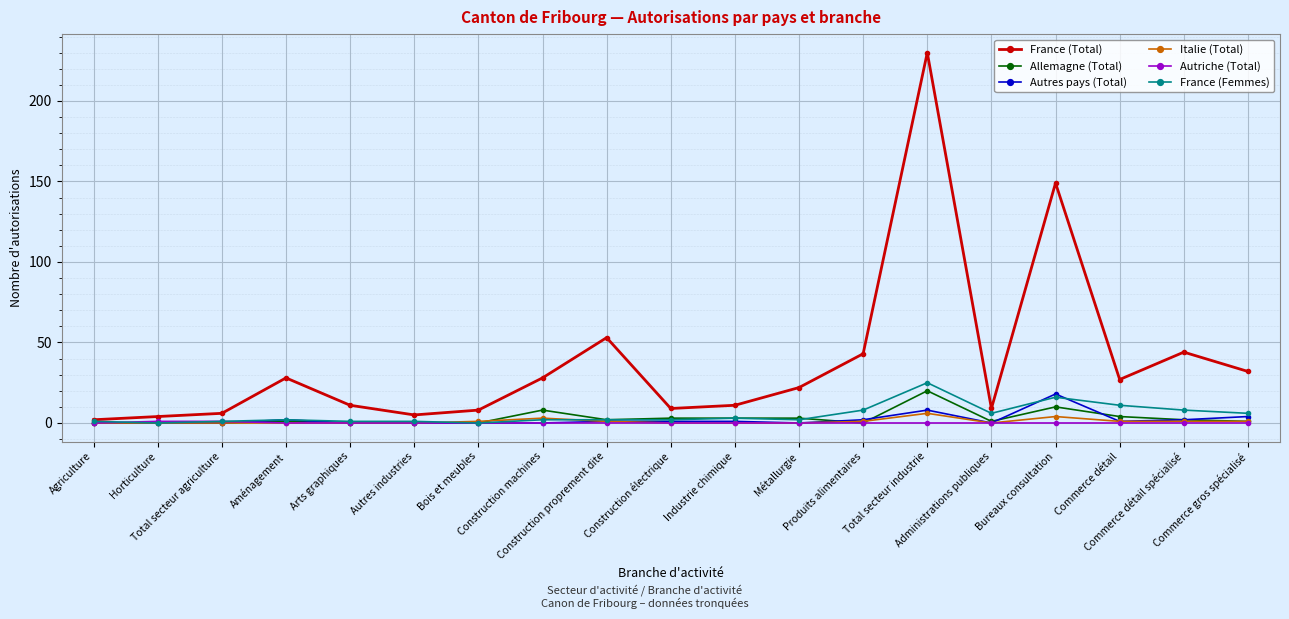

What is the maximum value for Allemagne (Total)?

20